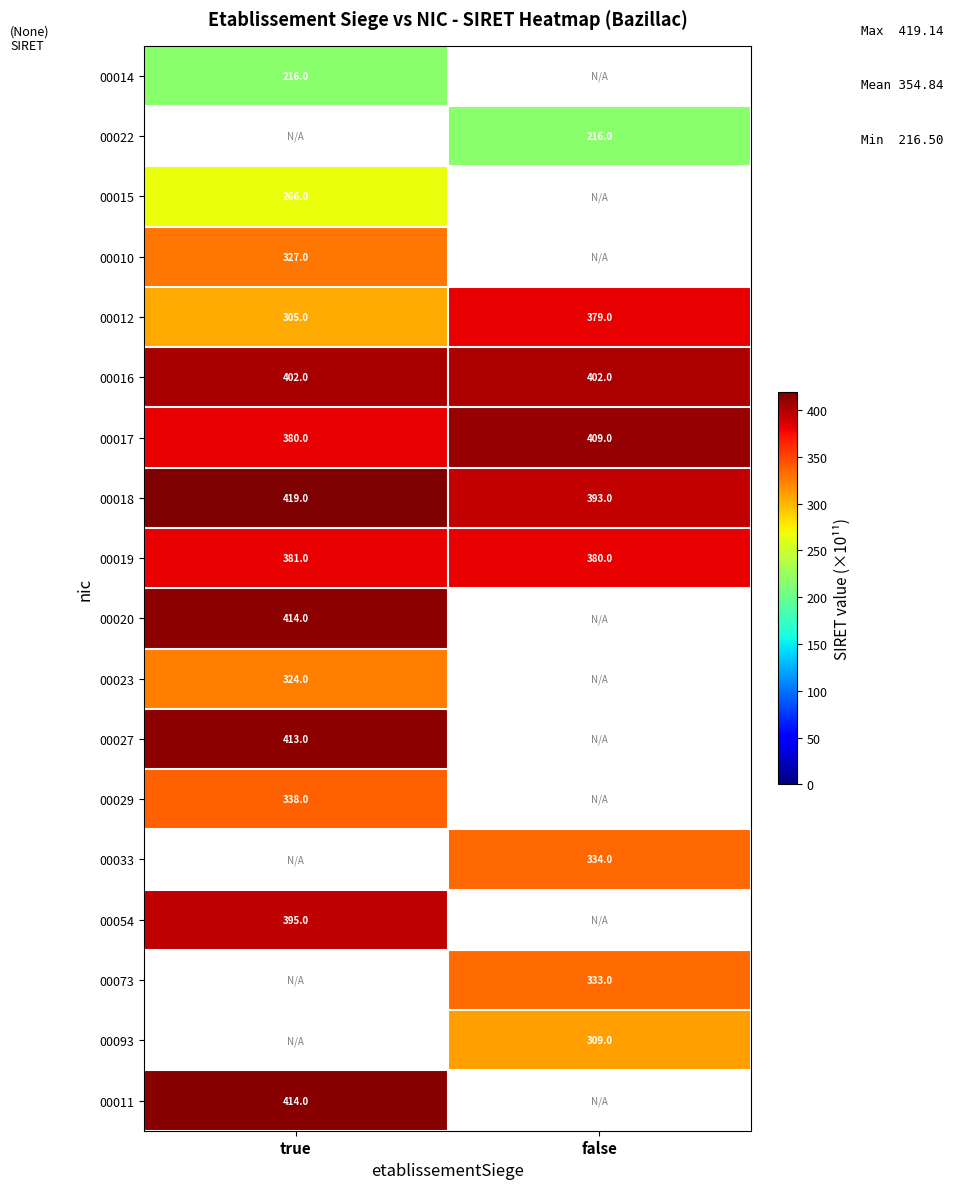

The 00054 series shows 622.2 at true. True or false?

False